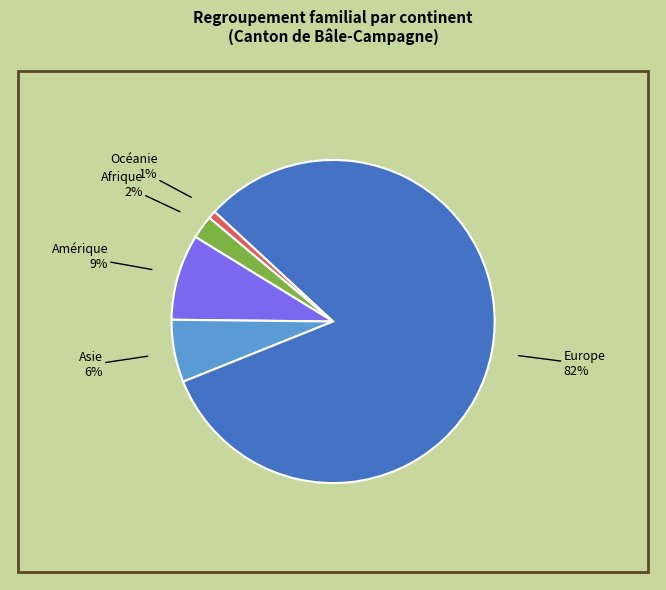

Is the sum of Afrique and Europe greater than half?

Yes